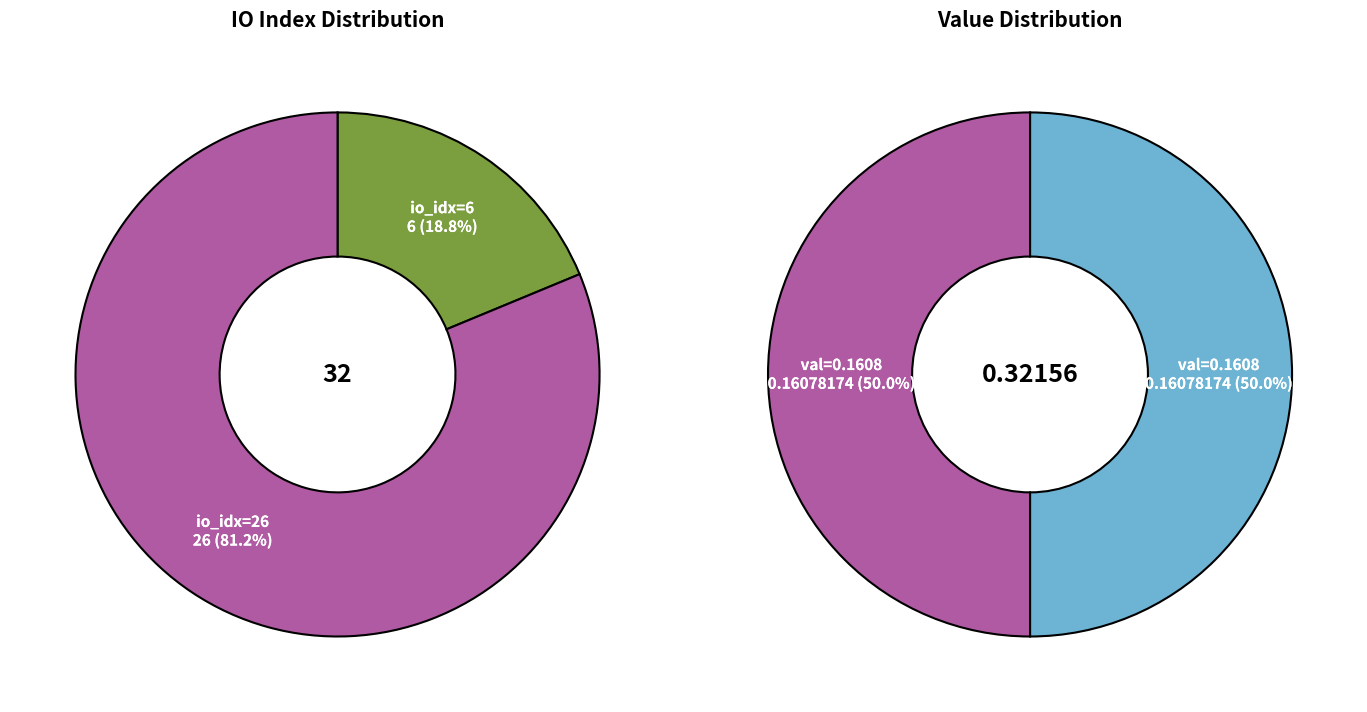

Is the sum of value_values and io_index_values greater than half?

Yes